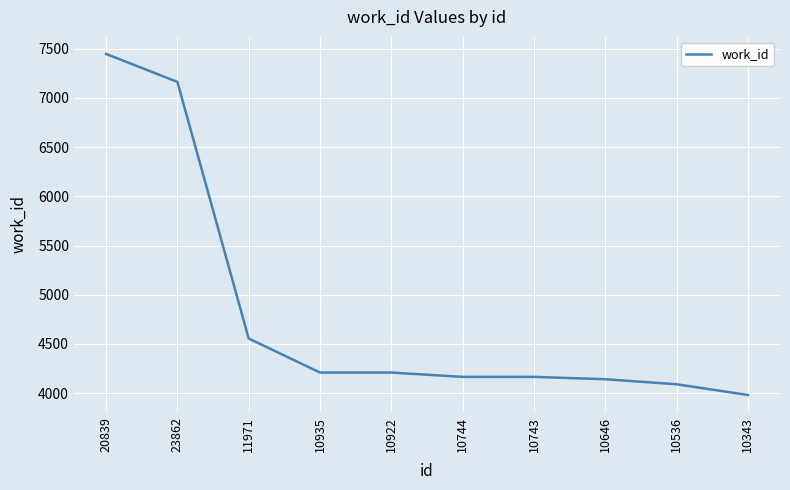

What is the ratio of the value at 23862 to the value at 10646?

1.7